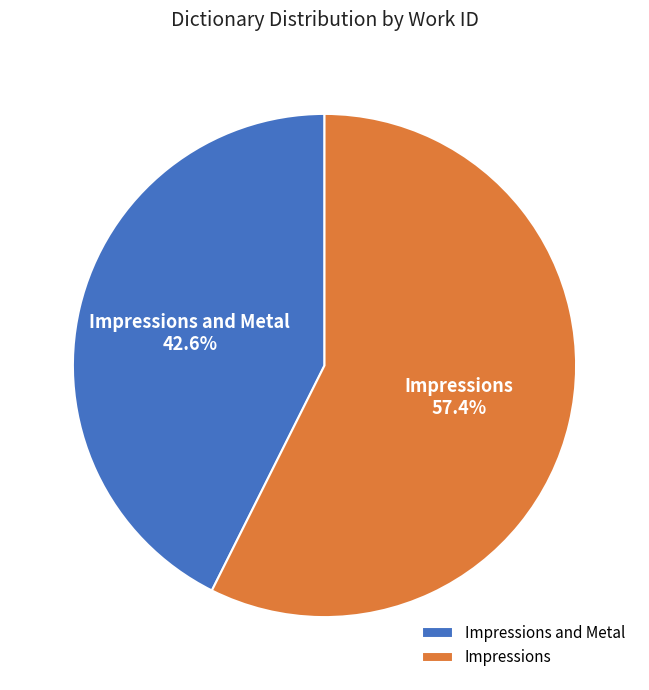

The Impressions and Metal slice represents 51% of the pie. True or false?

False